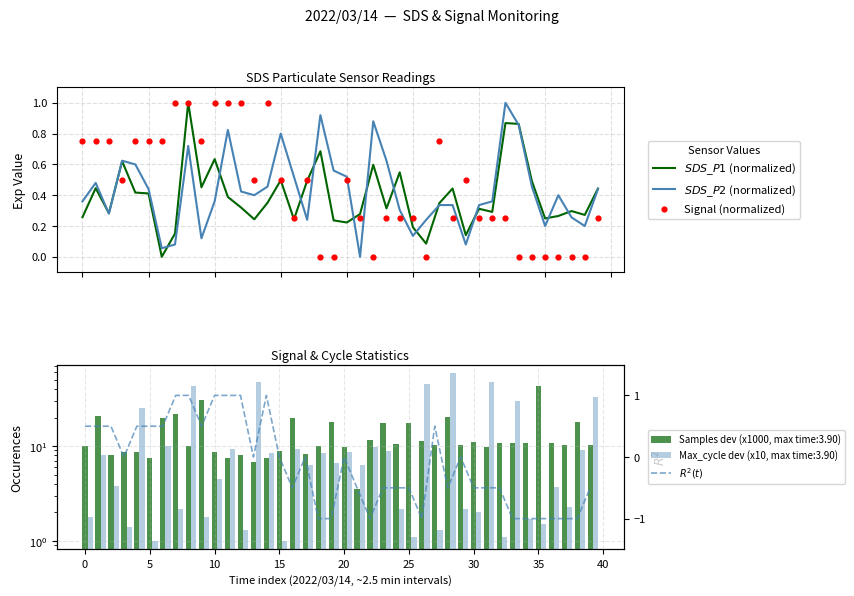

Which series has the widest spread of Y values?

$R^2(t)$